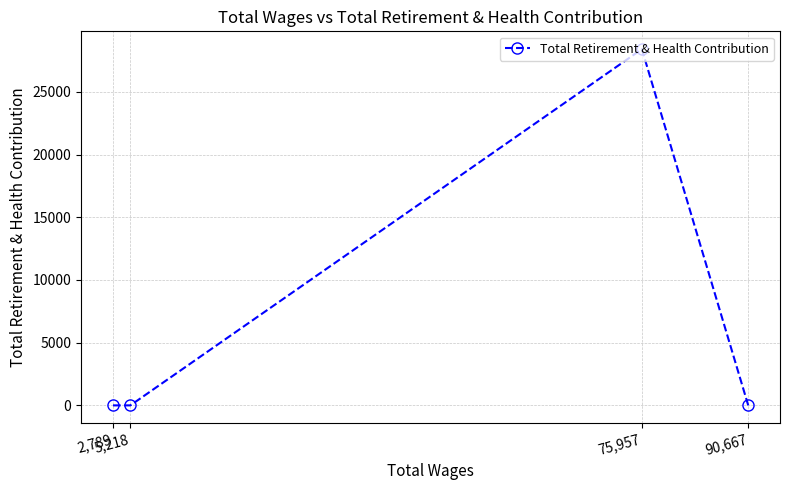

The value at 75,957 is 28402. True or false?

True